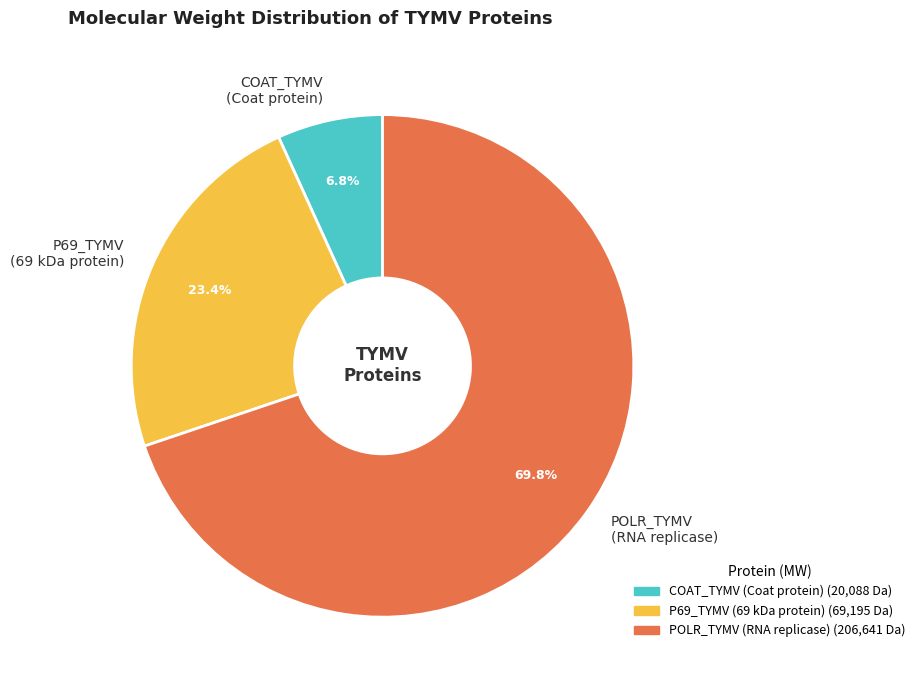

Rank the categories by value from lowest to highest.

COAT_TYMV (Coat protein), P69_TYMV (69 kDa protein), POLR_TYMV (RNA replicase)